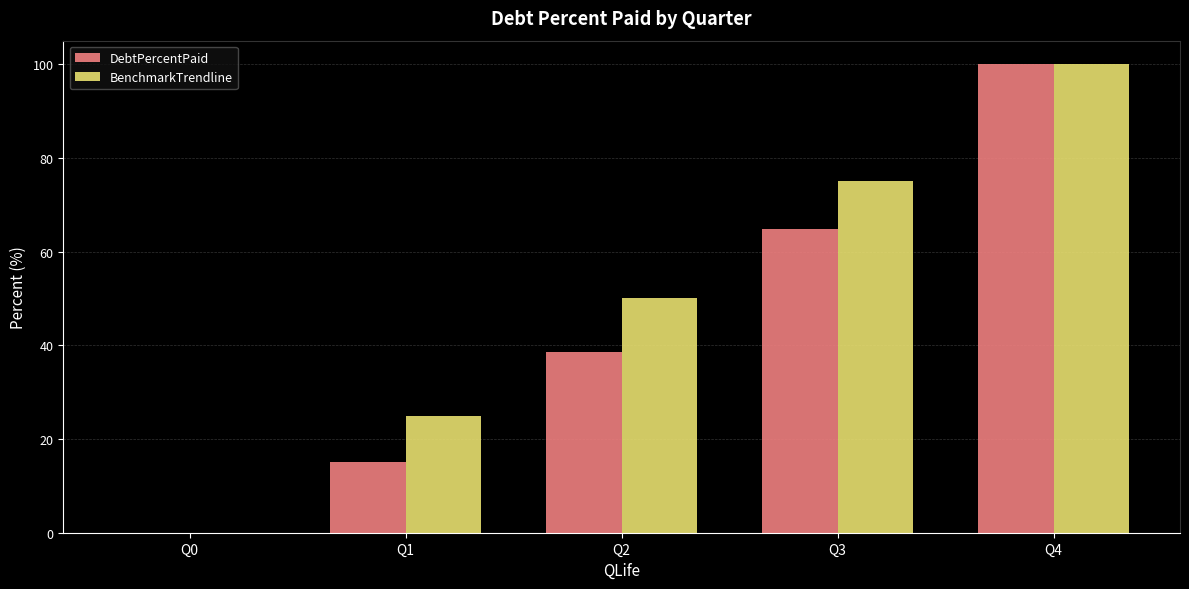

What is the total value across all series at Q3?

139.9